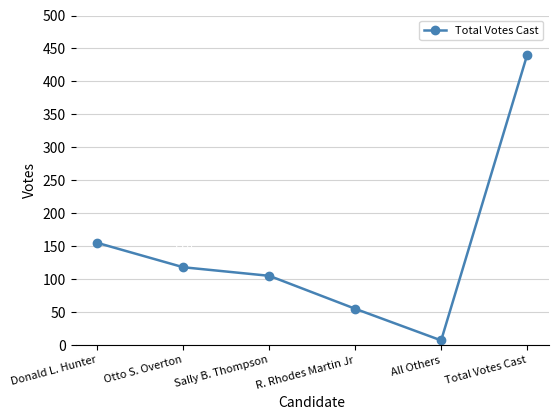

Where does the data first go above 118?

Donald L. Hunter